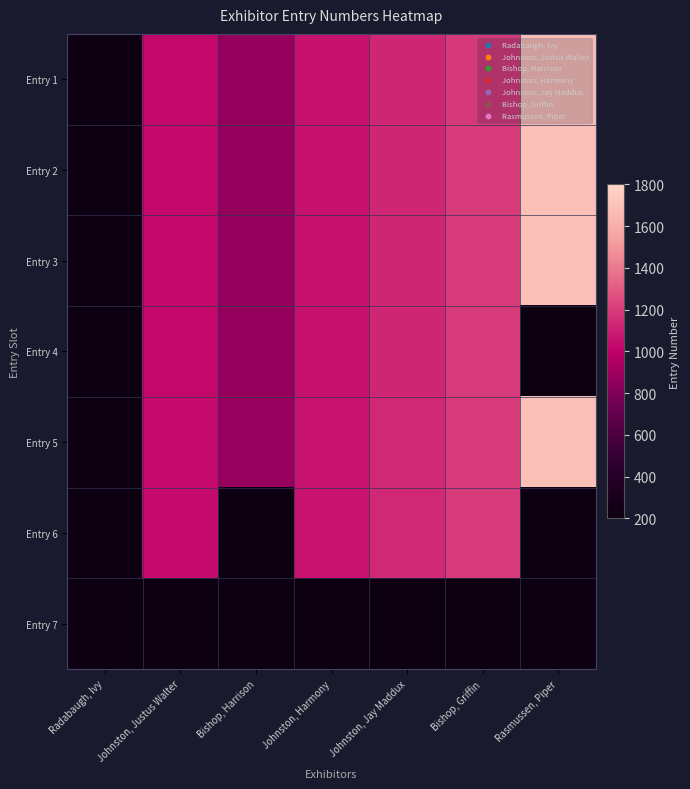

Is it true that Entry 2 equals 591.6 at Johnston, Justus Walter?

False